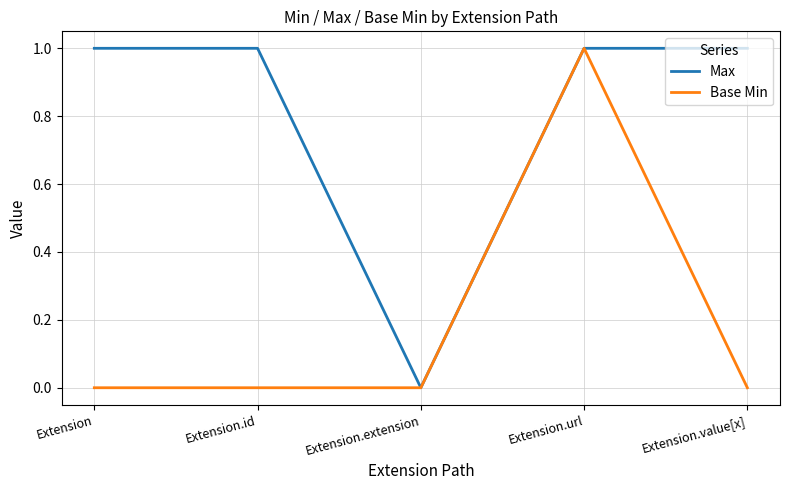

What is the average value of the Max series?

1